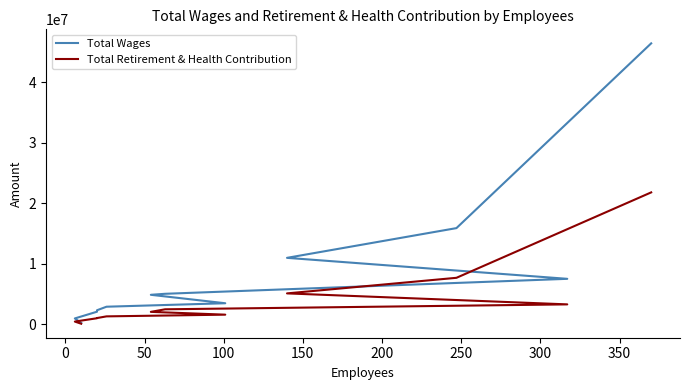

Is the value of Total Wages at 100 greater than the value of Total Retirement & Health Contribution at 200?

Yes